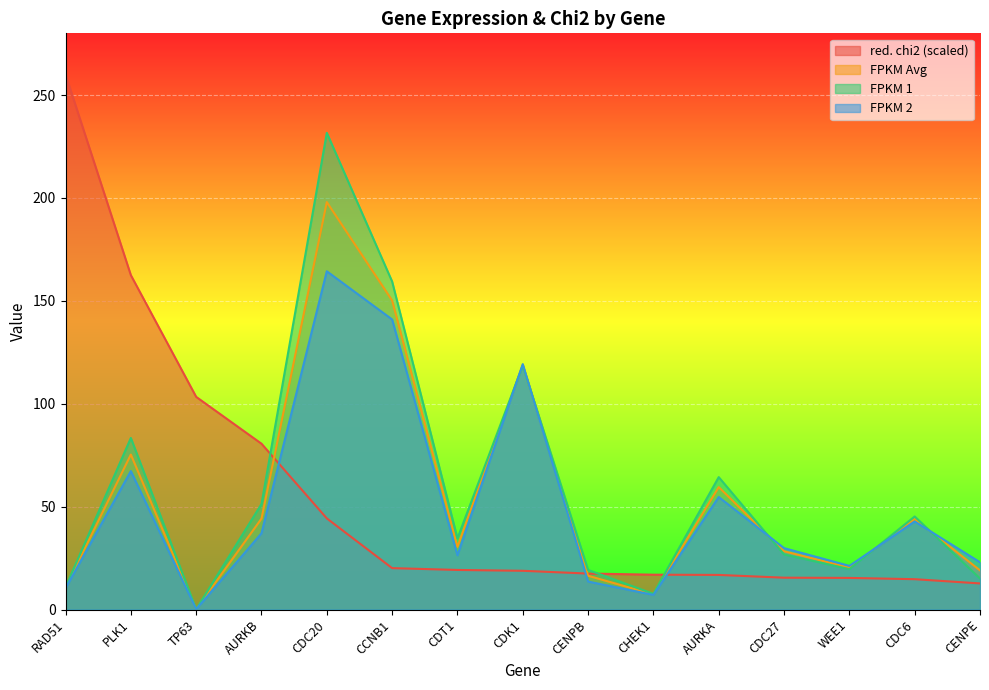

What is the sum of the red. chi2 values at AURKA and WEE1?

32.2